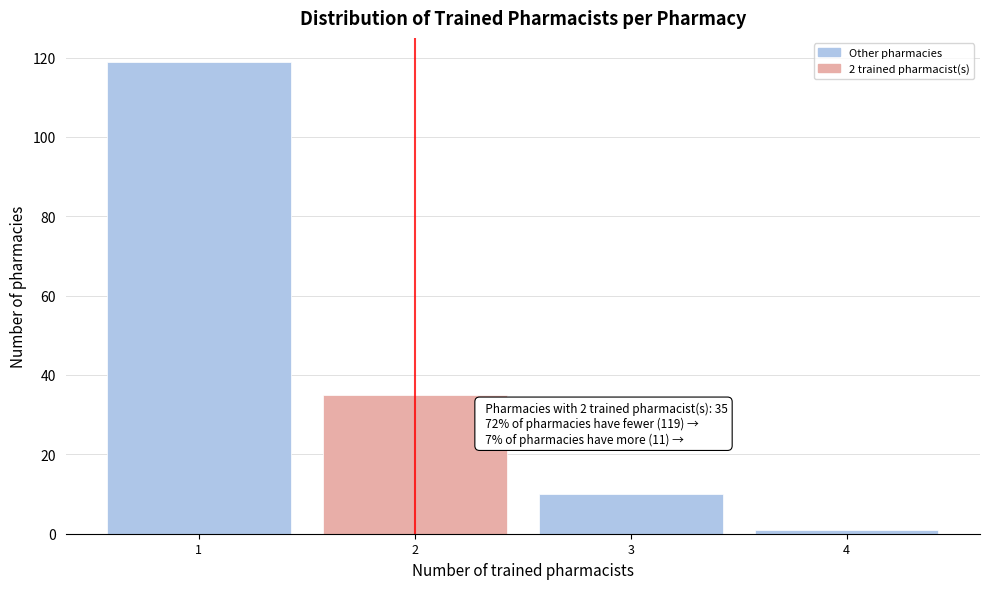

Which range on the x-axis has the tallest bar?

0.5 to 1.5